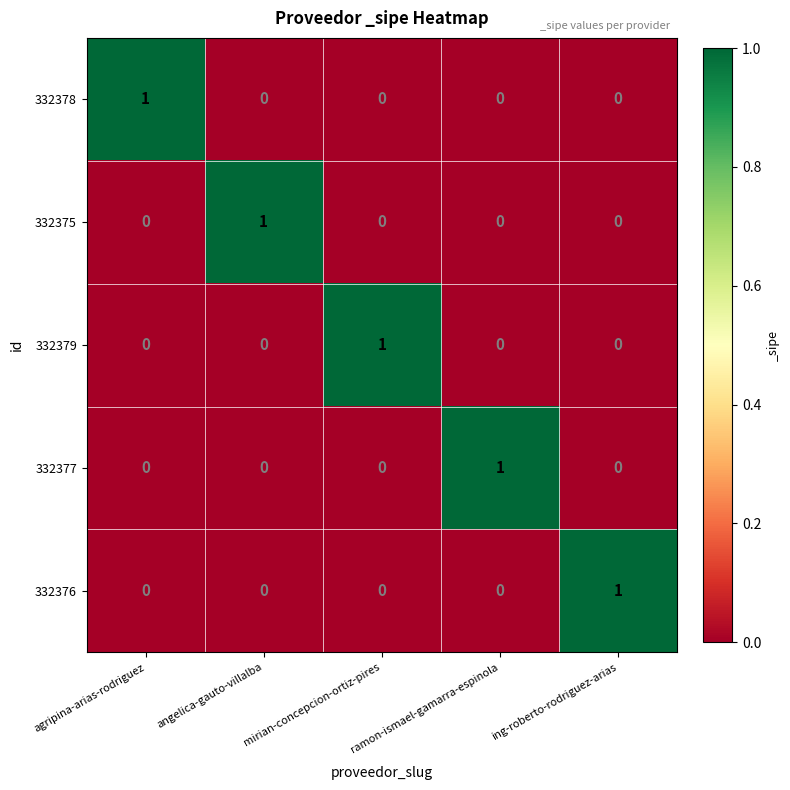

At how many categories does at least one series exceed 0?

5